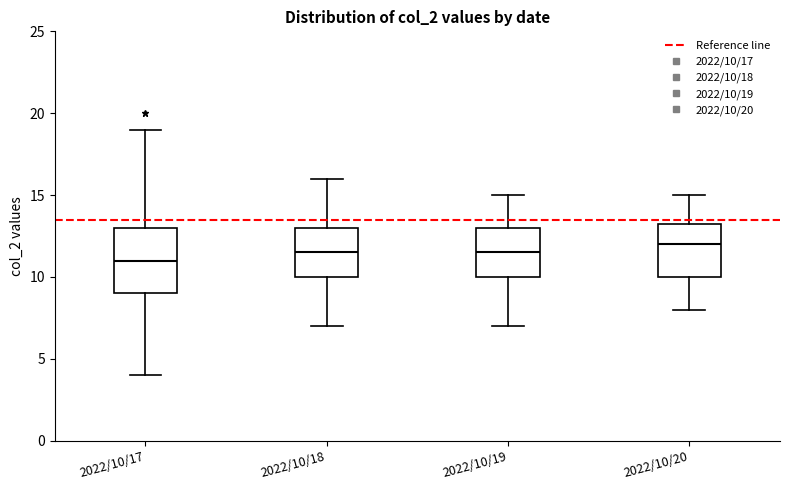

Reading left to right, transcribe this box plot: for each box, give where its median line is, the range the box spans, and where its two whiskers end, as read against the y-axis. The values are not printed on the chart, so give them approximately, as read against the axis.

2022/10/17: median 11.0, box 9.0 to 13.0, whiskers 4.0 to 19.0
2022/10/18: median 11.5, box 10.0 to 13.0, whiskers 7.0 to 16.0
2022/10/19: median 11.5, box 10.0 to 13.0, whiskers 7.0 to 15.0
2022/10/20: median 12.0, box 10.0 to 13.5, whiskers 8.0 to 15.0